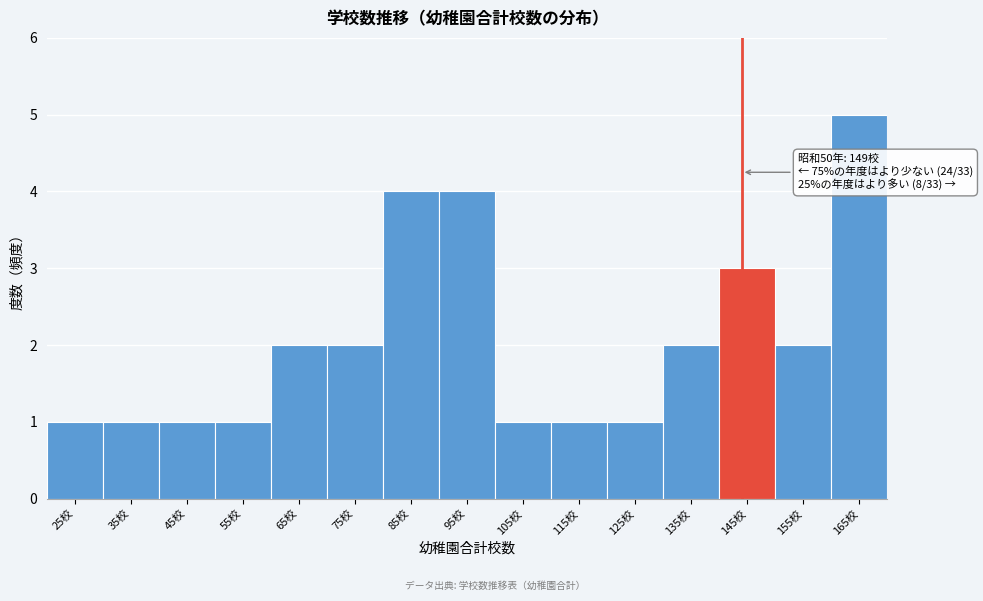

Reading right to left, list all the values displayed in this chart.

5	2	3	2	1	1	1	4	4	2	2	1	1	1	1